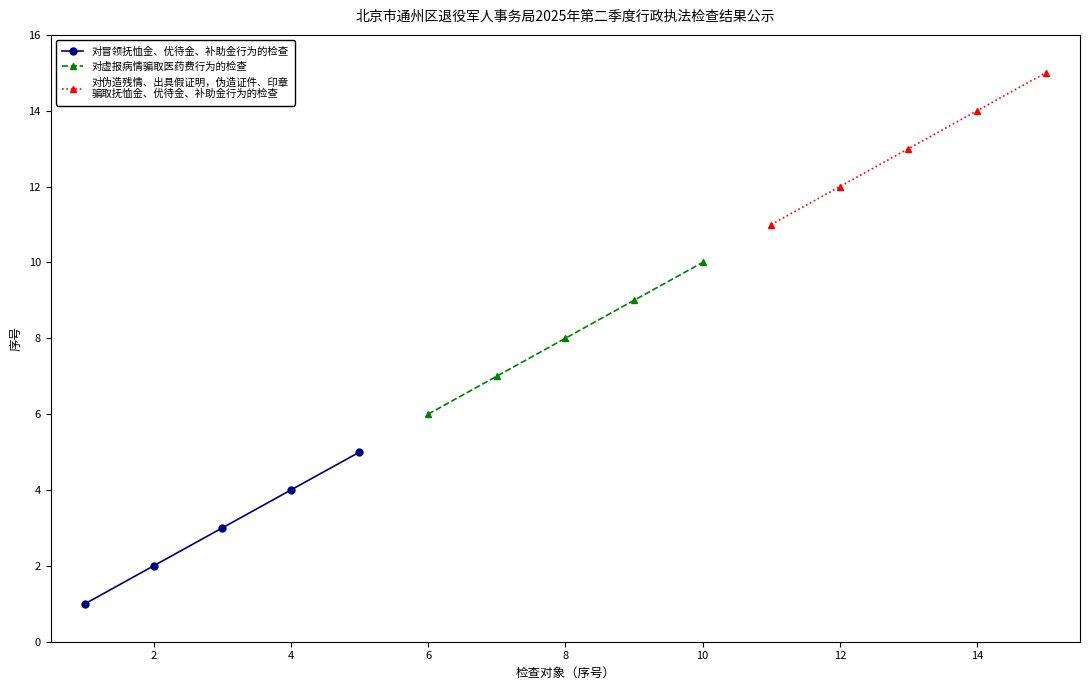

What is the highest value of the 对冒领抚恤金、优待金、补助金行为的检查 series?

5